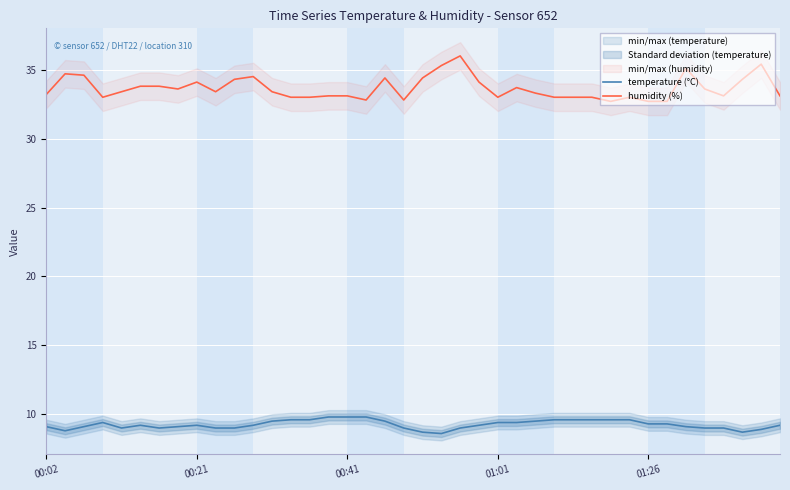

True or false: temperature (°C) and humidity (%) intersect in this chart.

False